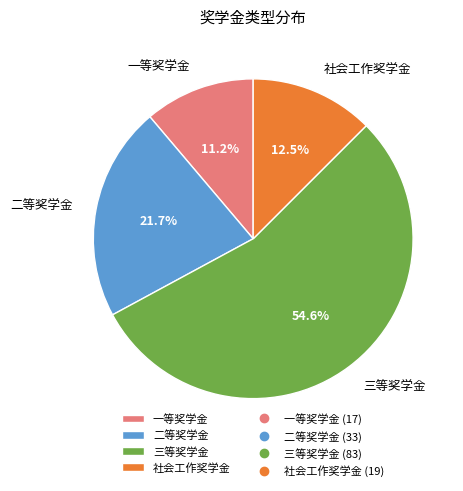

Which category has the smallest portion of the pie?

一等奖学金